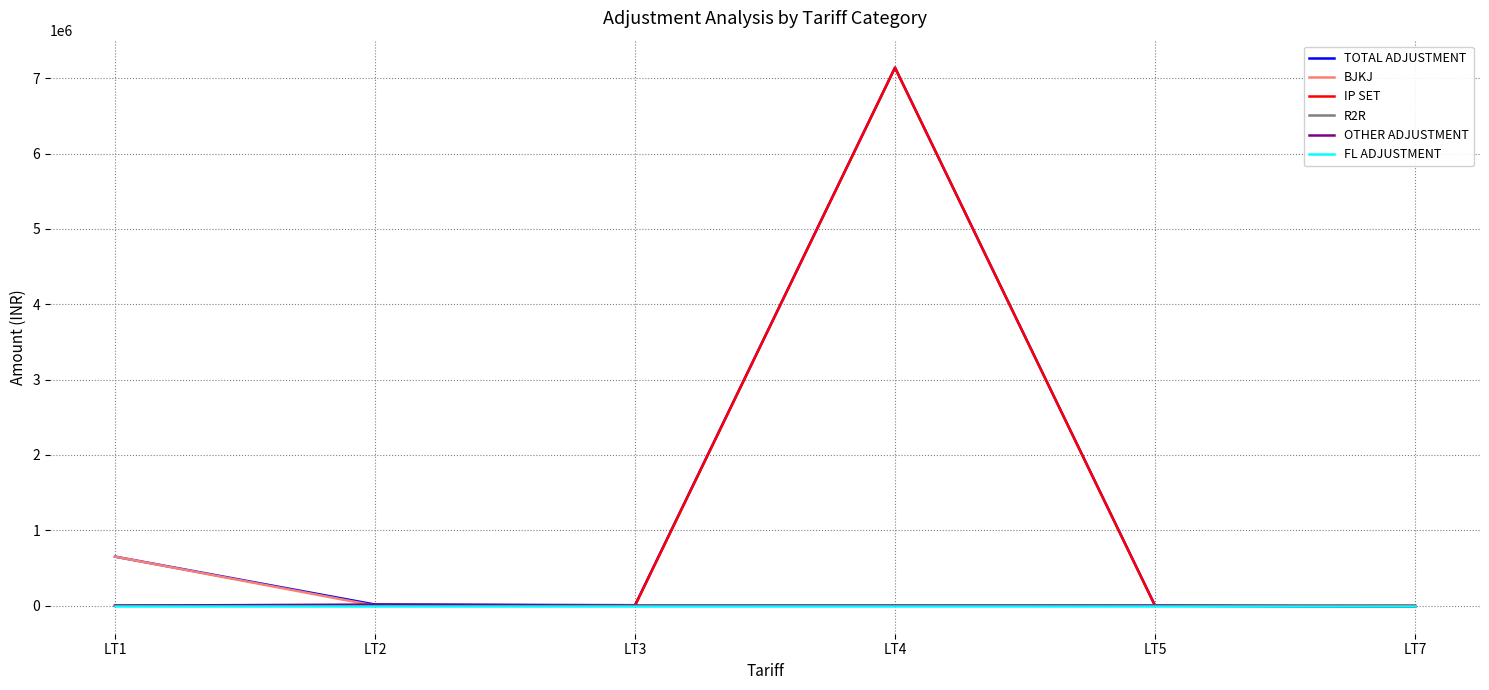

What is the spread (max minus min) of values at LT4?

7140080.5